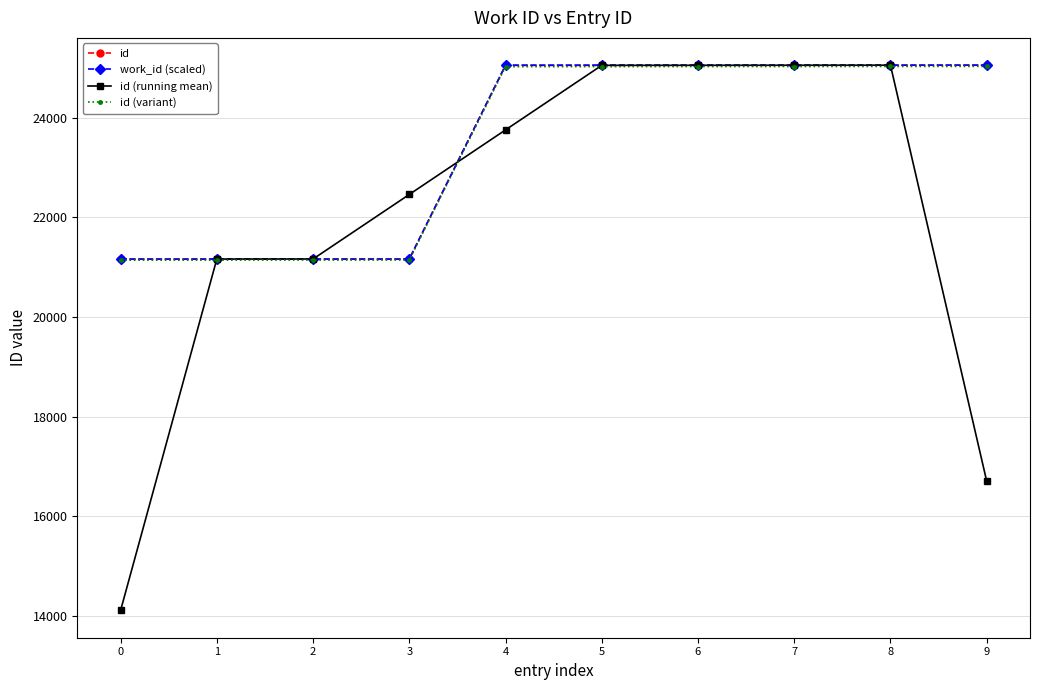

The value of id (running mean) at 9 is 25365.7. True or false?

False